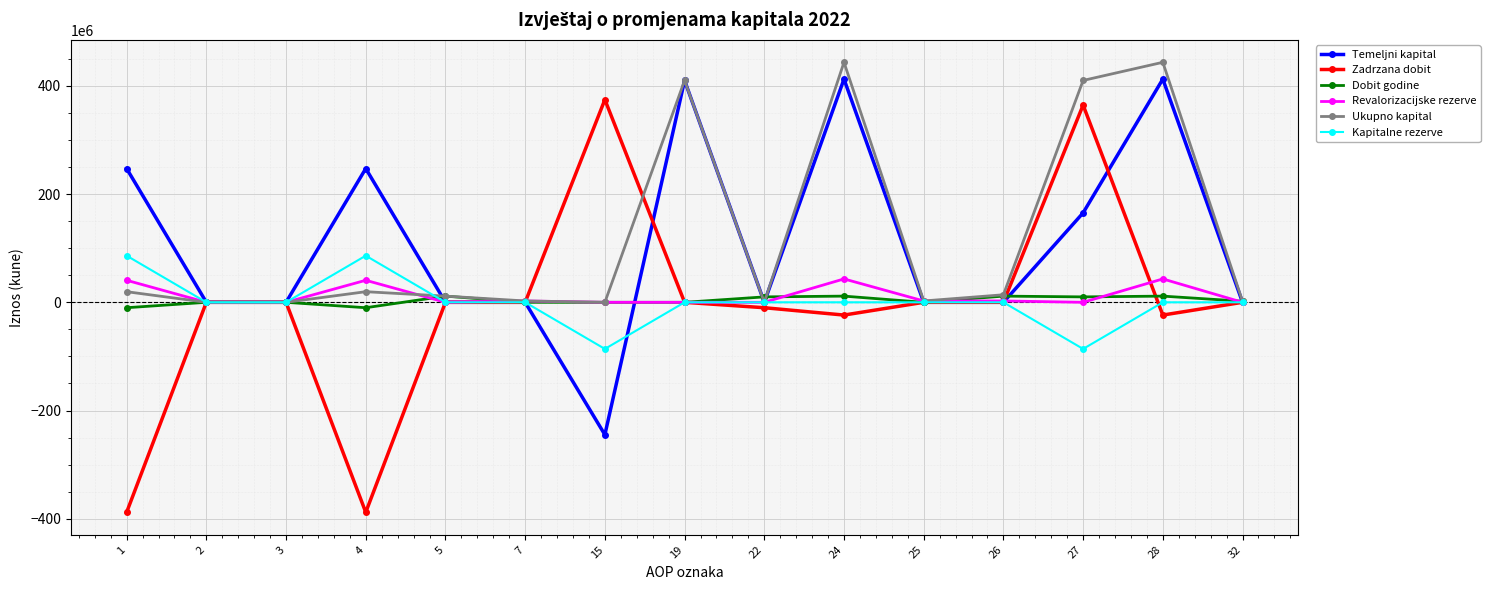

The Kapitalne rezerve series shows 46344086 at 1. True or false?

False